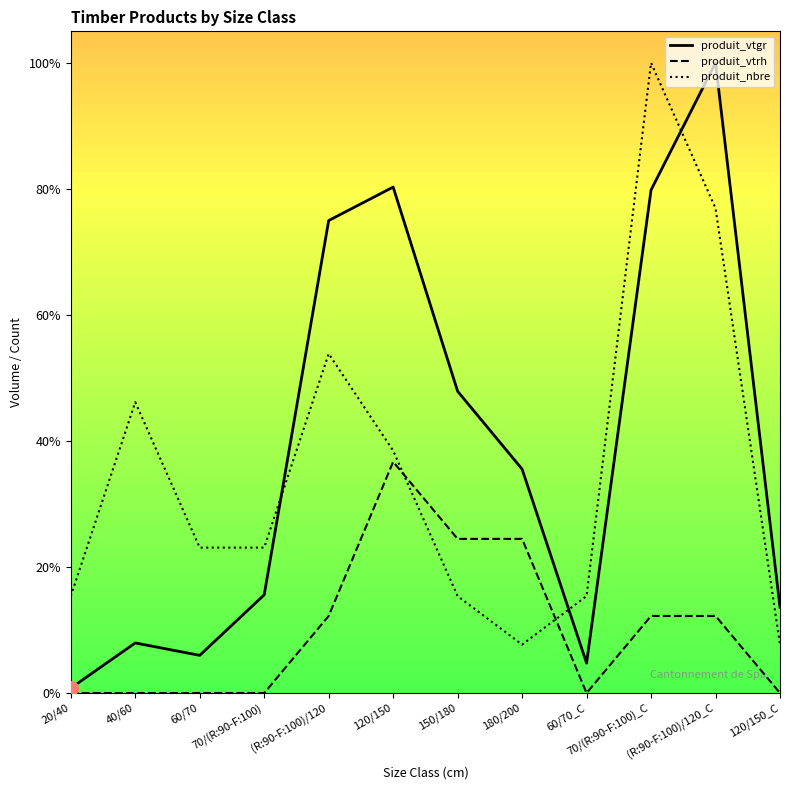

What are all the series names shown in the legend?

produit_vtgr, produit_vtrh, produit_nbre